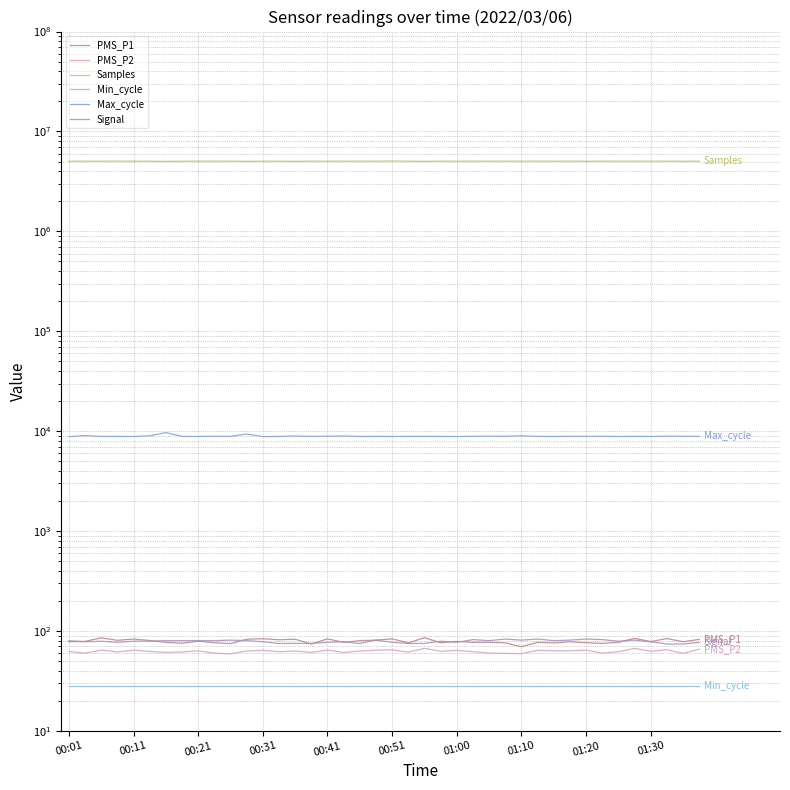

The value of PMS_P2 at 01:30 is 112.2. True or false?

False